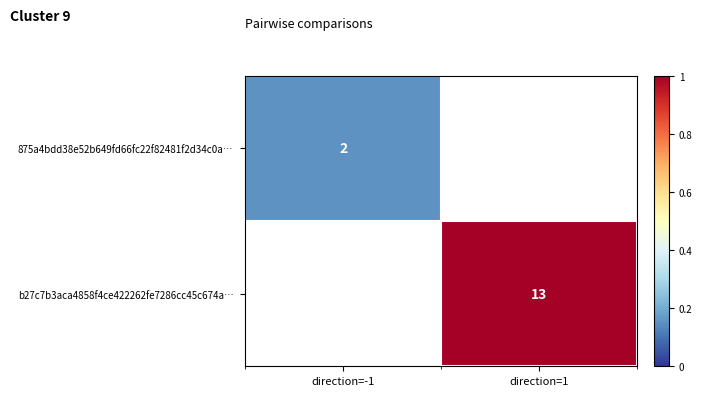

Is it true that b27c7b3aca4858f4ce422262fe7286cc45c674a… equals 20 at direction=1?

False